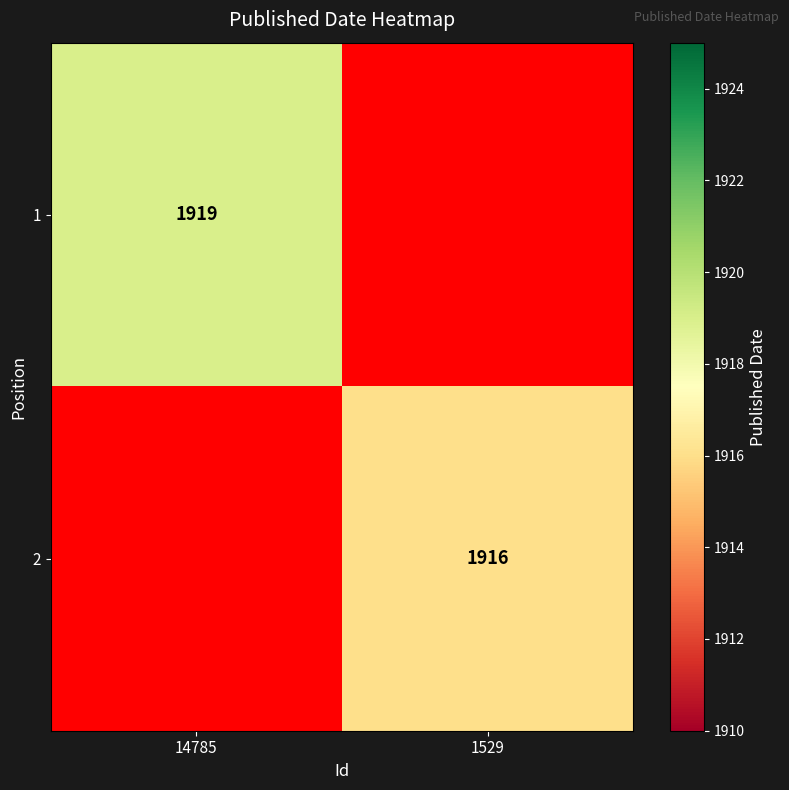

The 1 series shows 1919 at 14785. True or false?

True